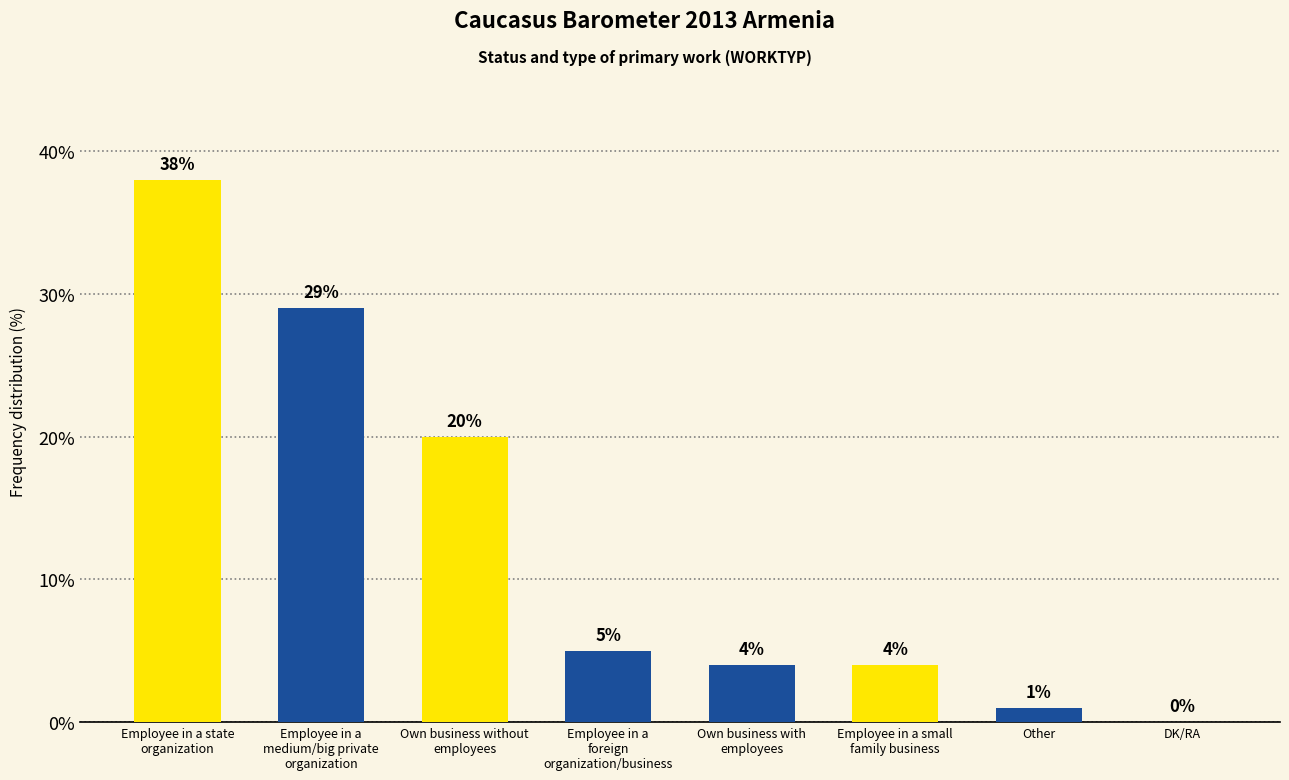

True or false: the data shows 1 at Other.

True